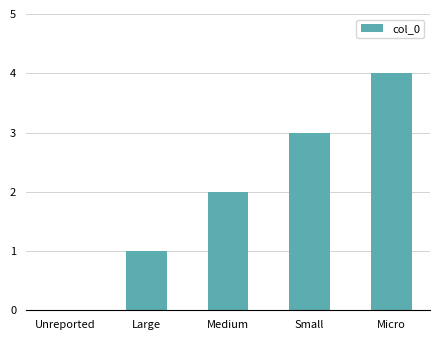

What is the change in value from Unreported to Medium?

+2